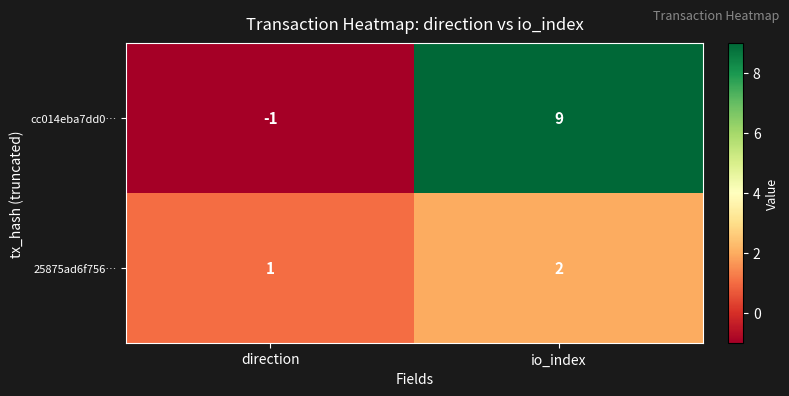

At which label is 25875ad6f756… closest to 1?

direction